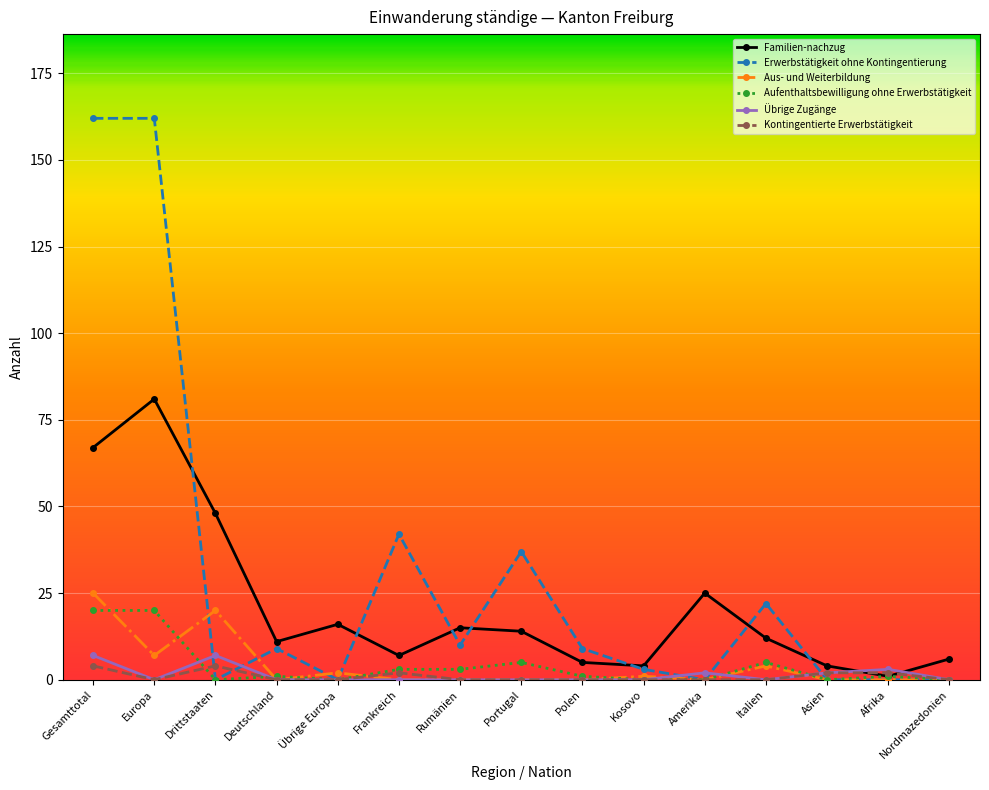

How many data points does each series have?

15